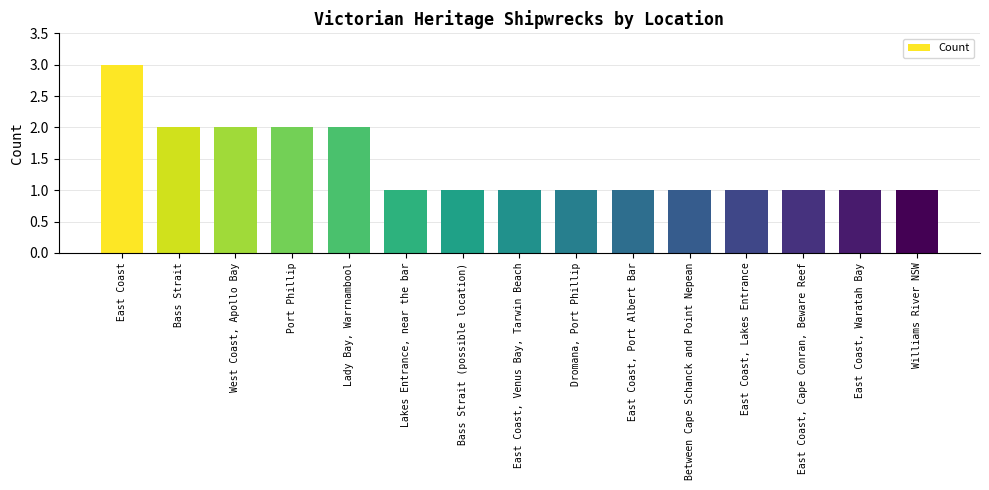

How many distinct data groups are displayed?

1